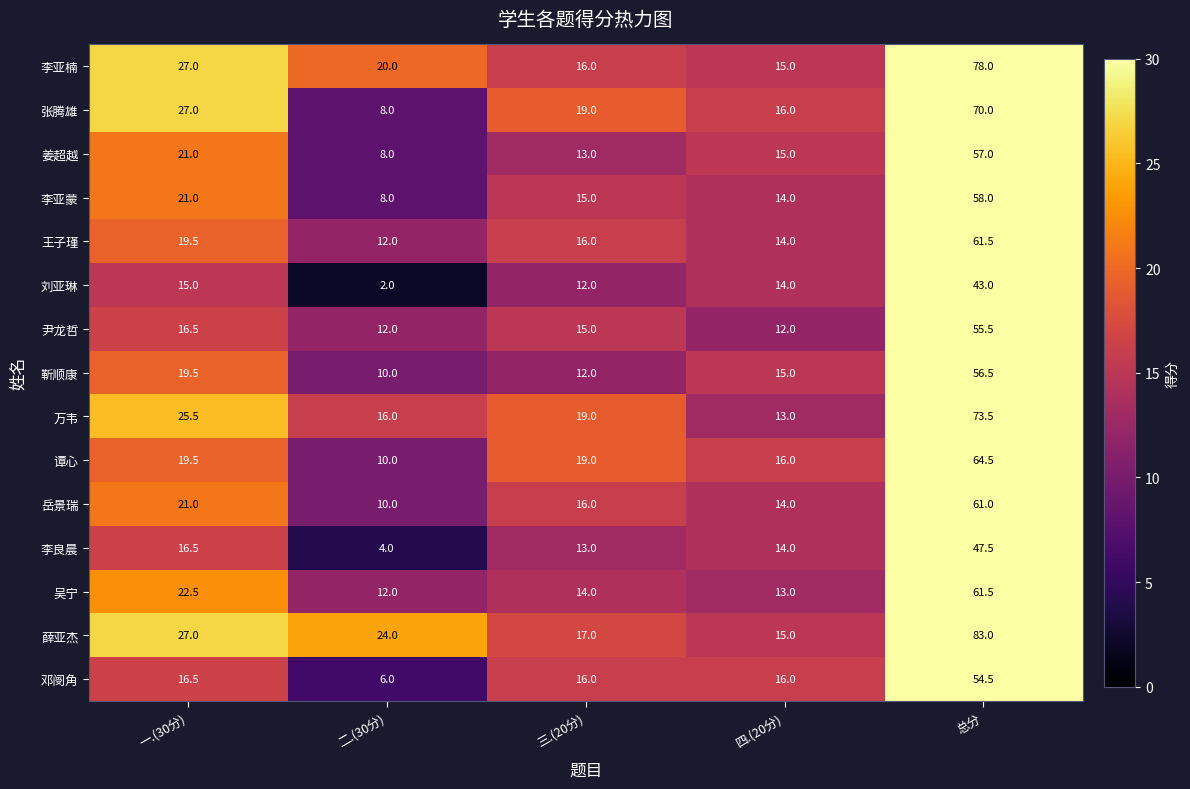

What is the total value across all series at 四.(20分)?

216.0